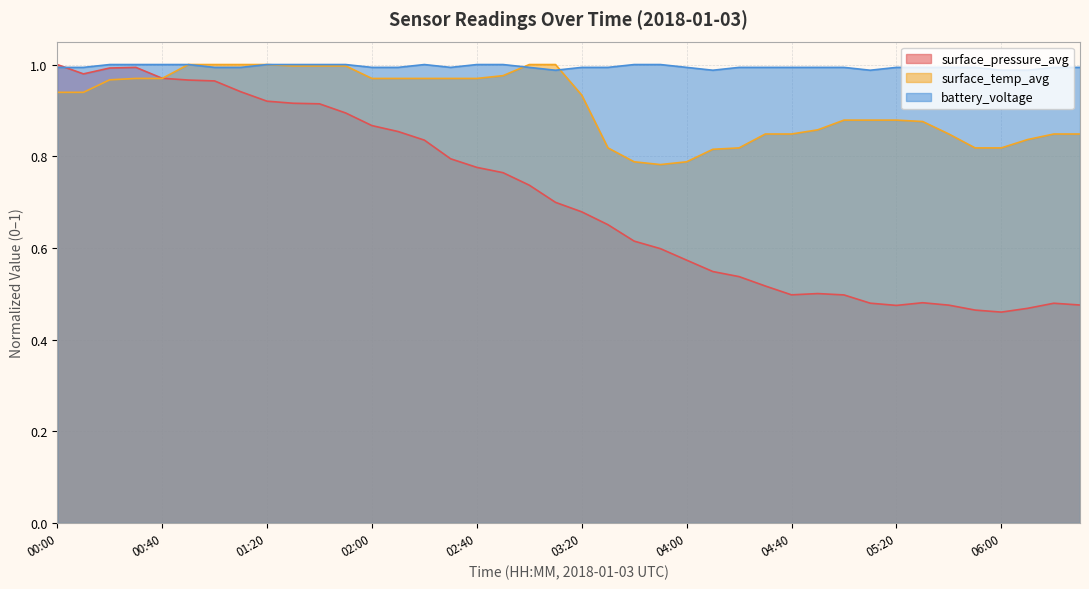

In surface_temp_avg, how many points are lower than both neighbors (excluding endpoints)?

1